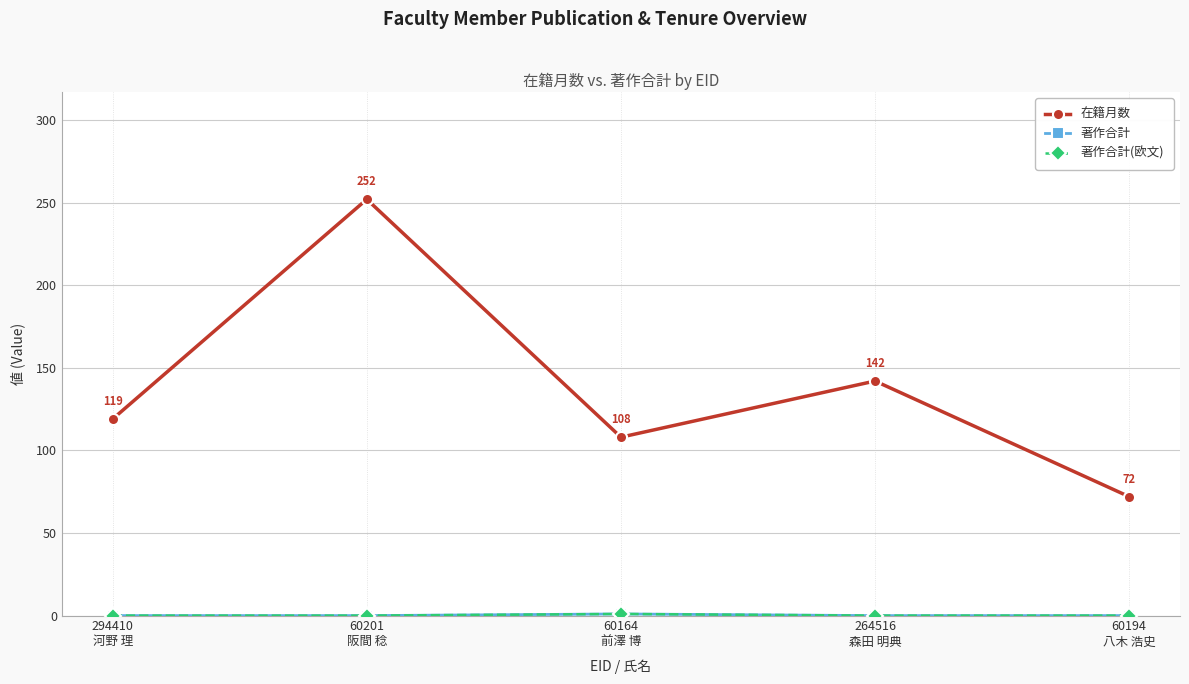

Which category has the lowest value across all series?

294410
河野 理